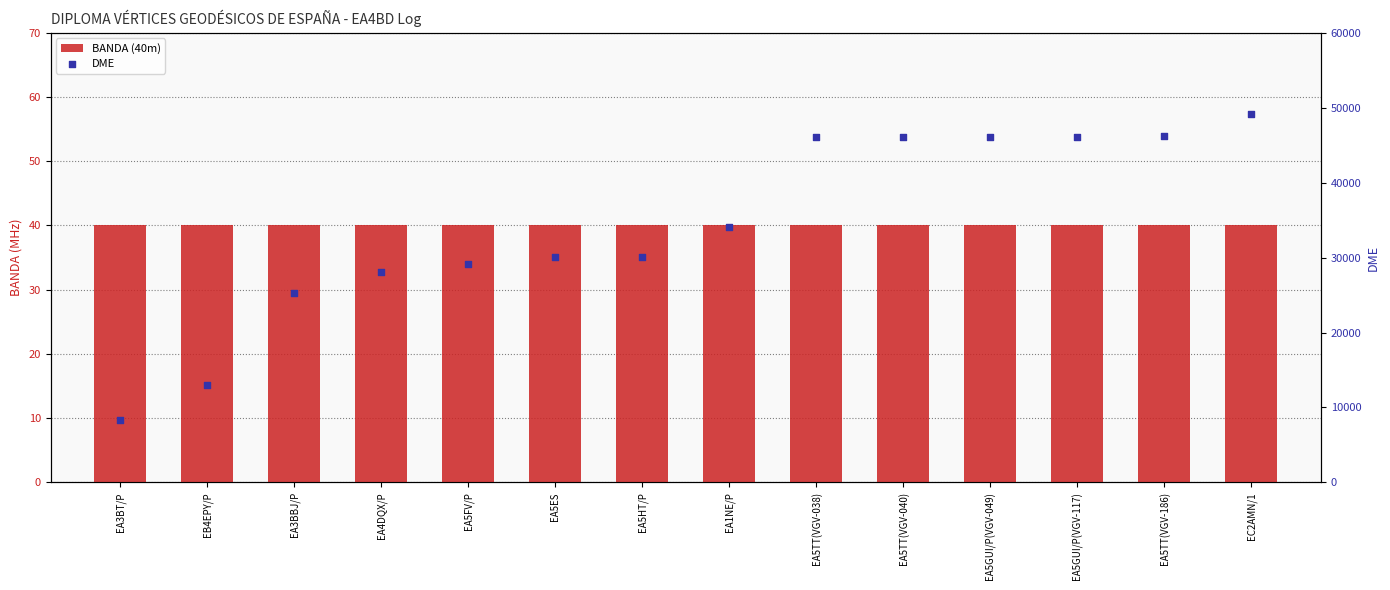

Which series reaches the minimum Y coordinate?

BANDA (40m)